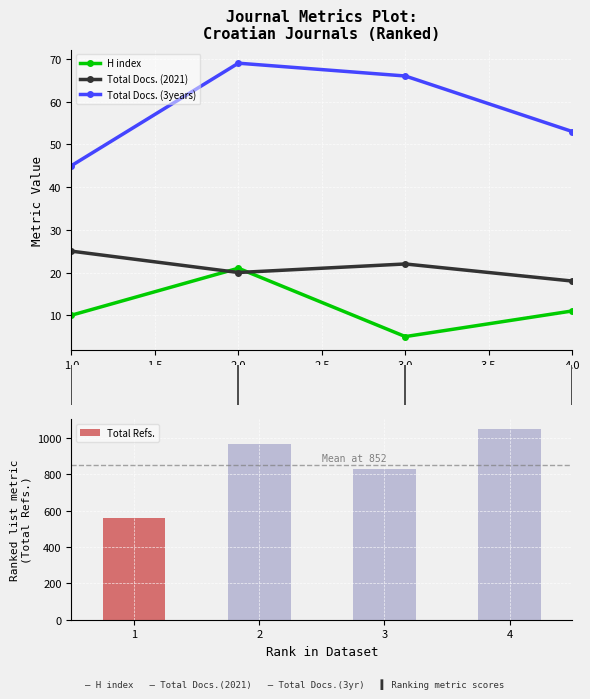

Reading left to right, what are all the values shown in this chart?

H index: 10	21	5	11
Total Docs. (2021): 25	20	22	18
Total Docs. (3years): 45	69	66	53
Total Refs.: 559	968	830	1051